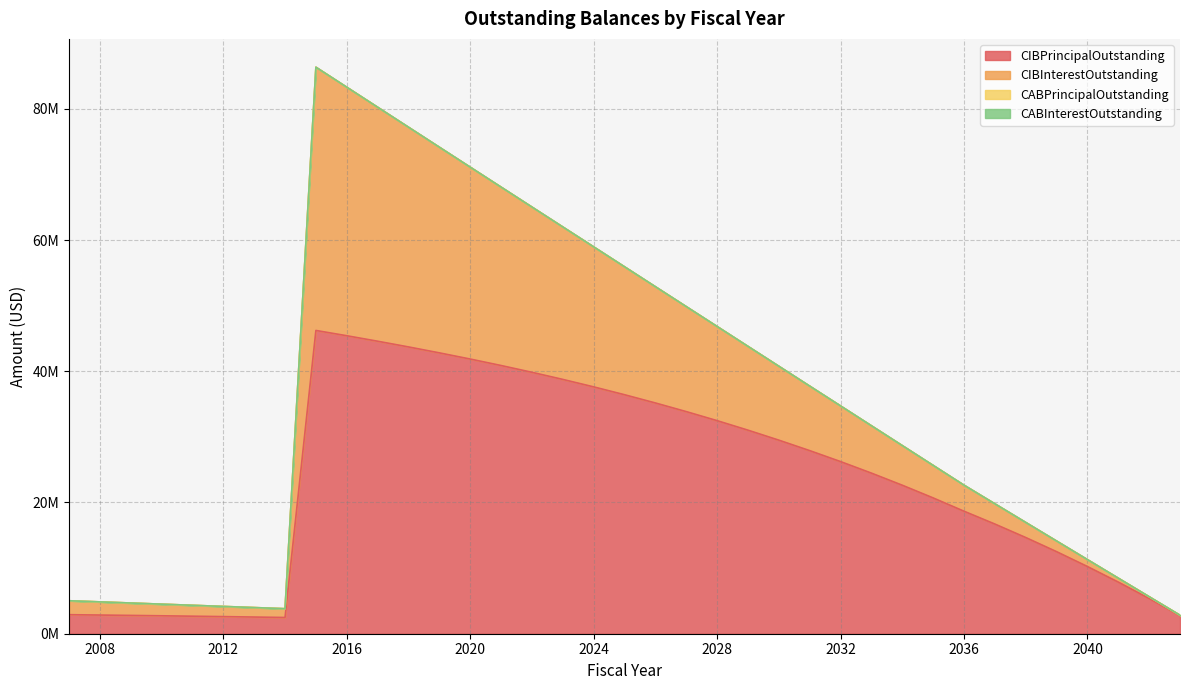

Does the chart display data point markers on the line(s)?

No